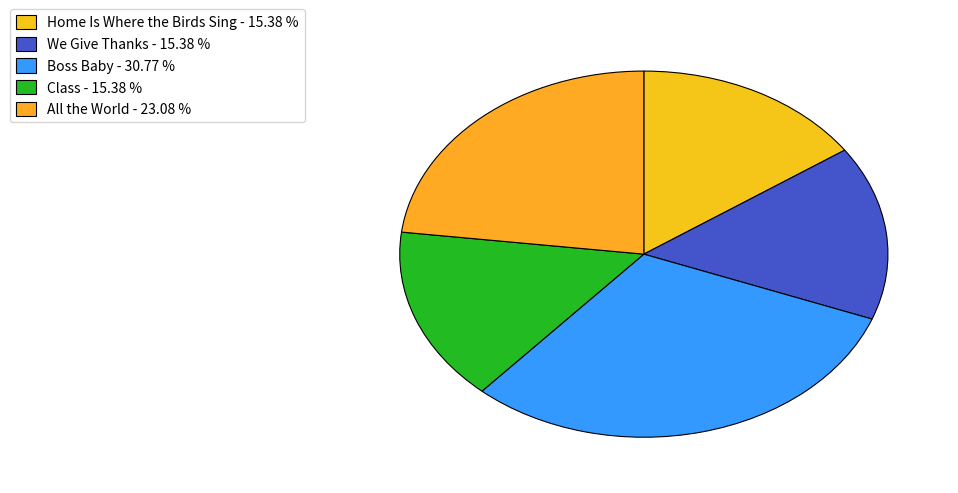

What is the change in value from Boss Baby to All the World?

-1